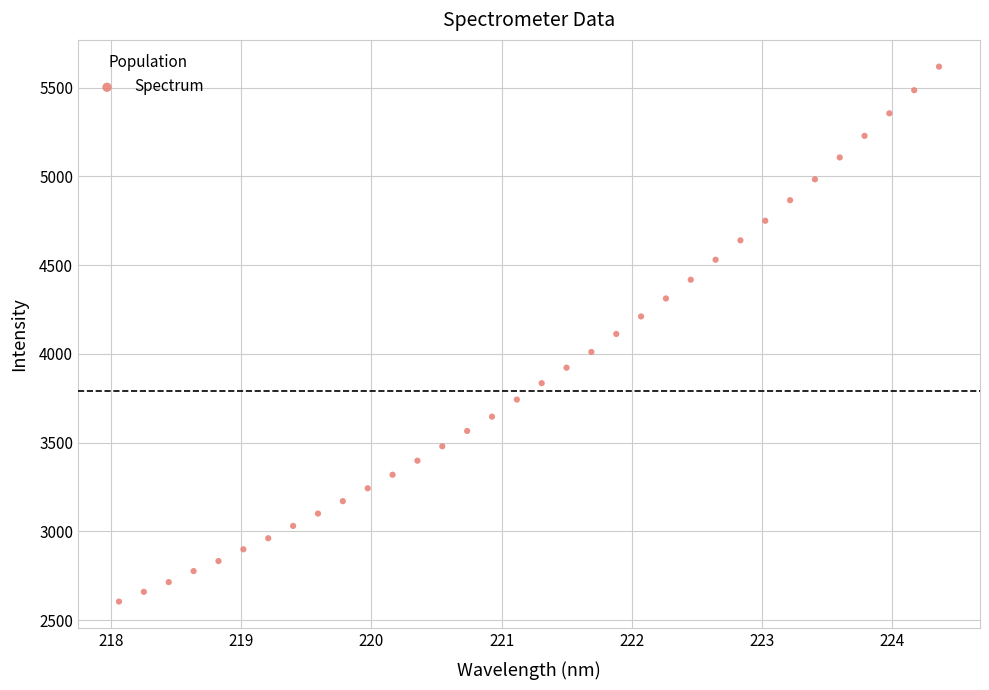

What is the range of Y values (max minus min)?

3013.9